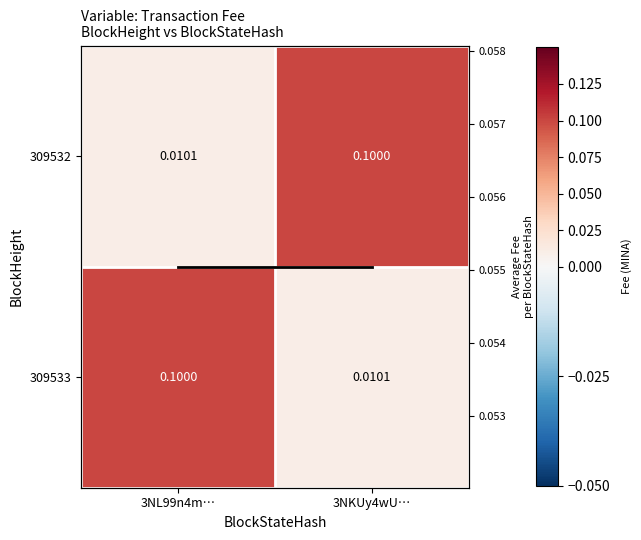

Rank the series by their maximum value, from highest to lowest.

309533, 309532, Avg Fee per Block